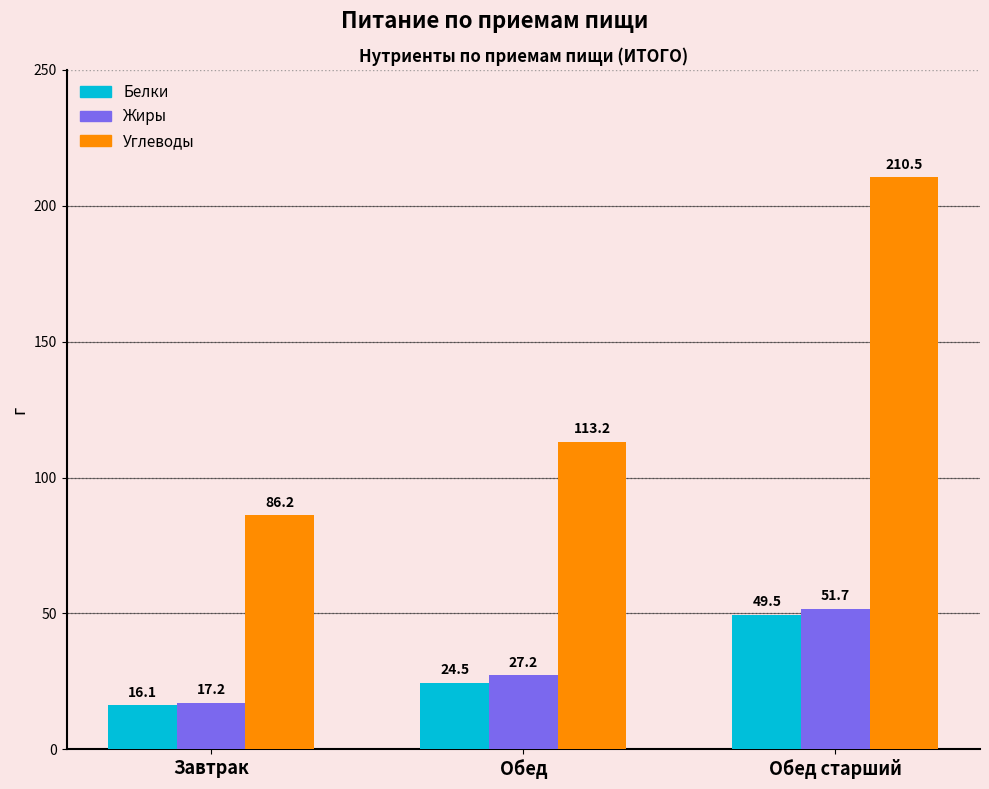

How many data points does each series have?

3